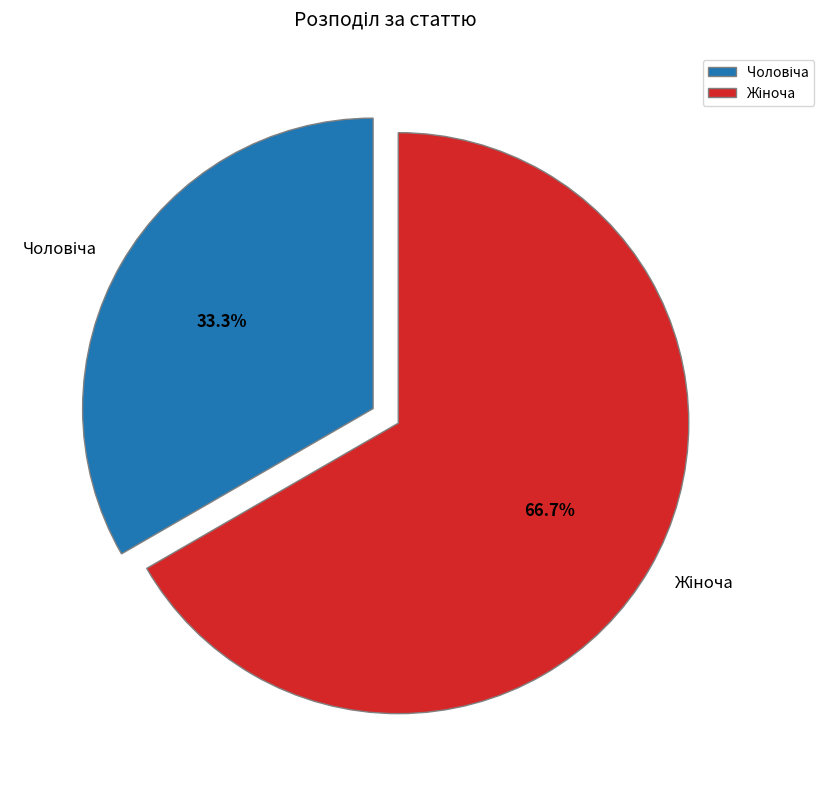

Does any single category account for the majority?

Yes